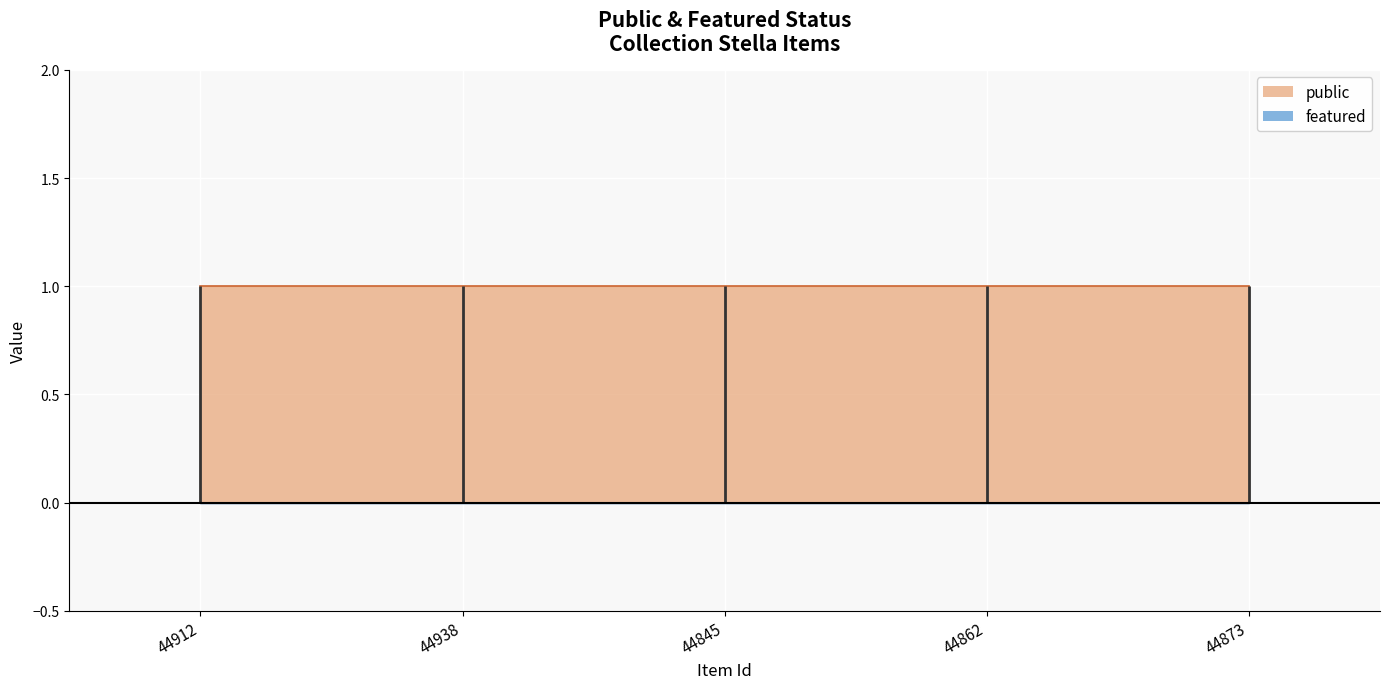

At how many categories does at least one series exceed 0?

5